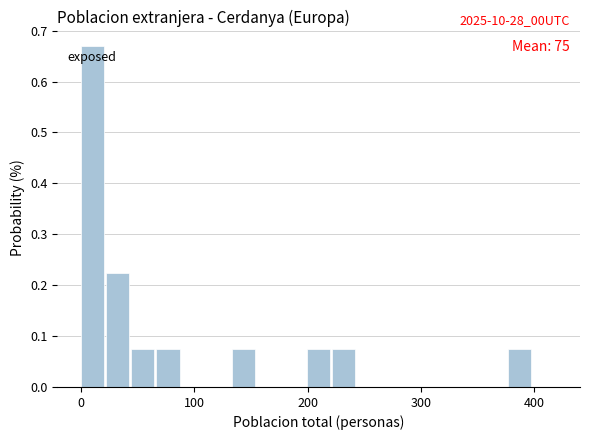

Read against the x-axis, roughly where is the centre of the tallest bar?

10